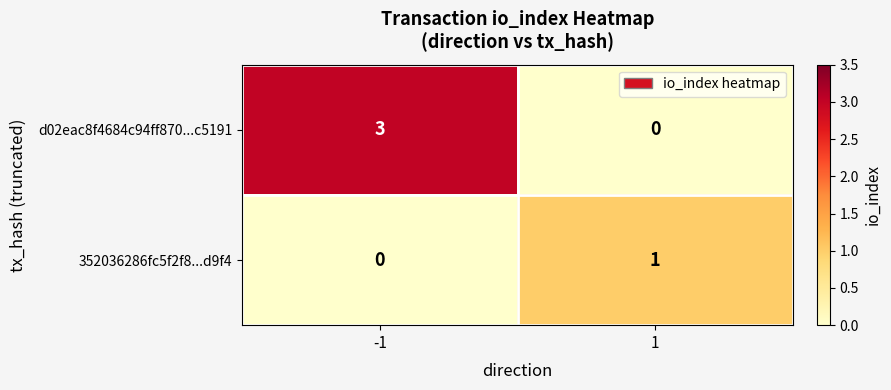

What is the spread (max minus min) of values at -1?

3